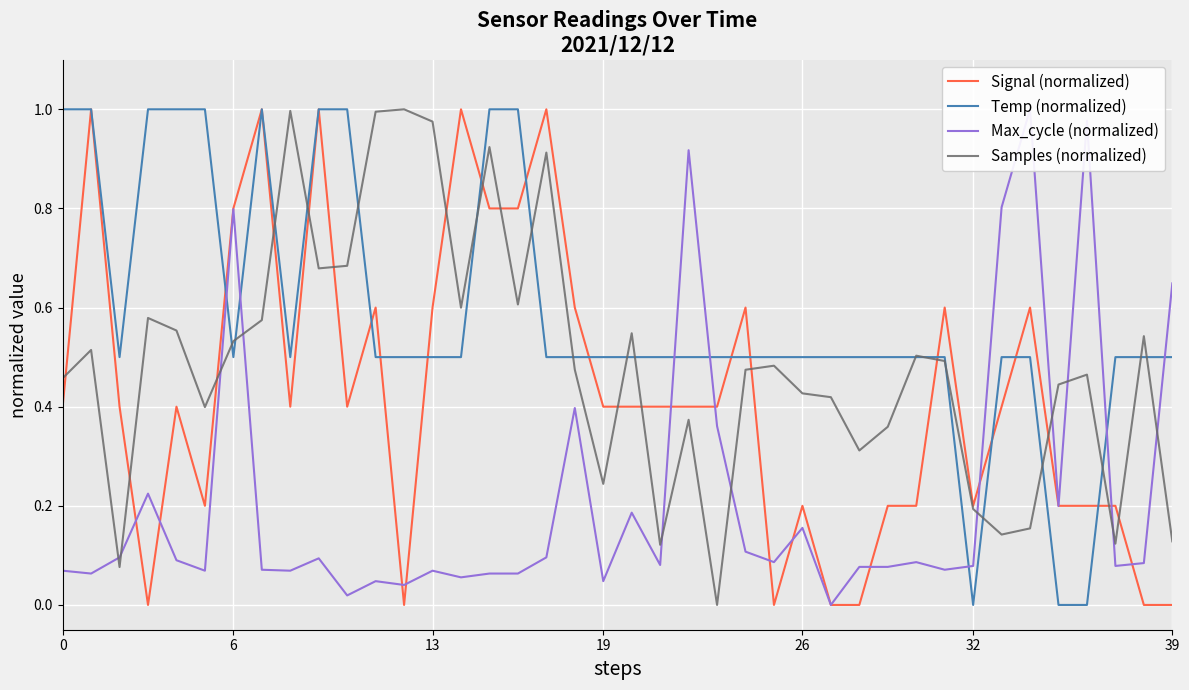

Is it true that Signal (normalized) equals 0.4 at 22?

True